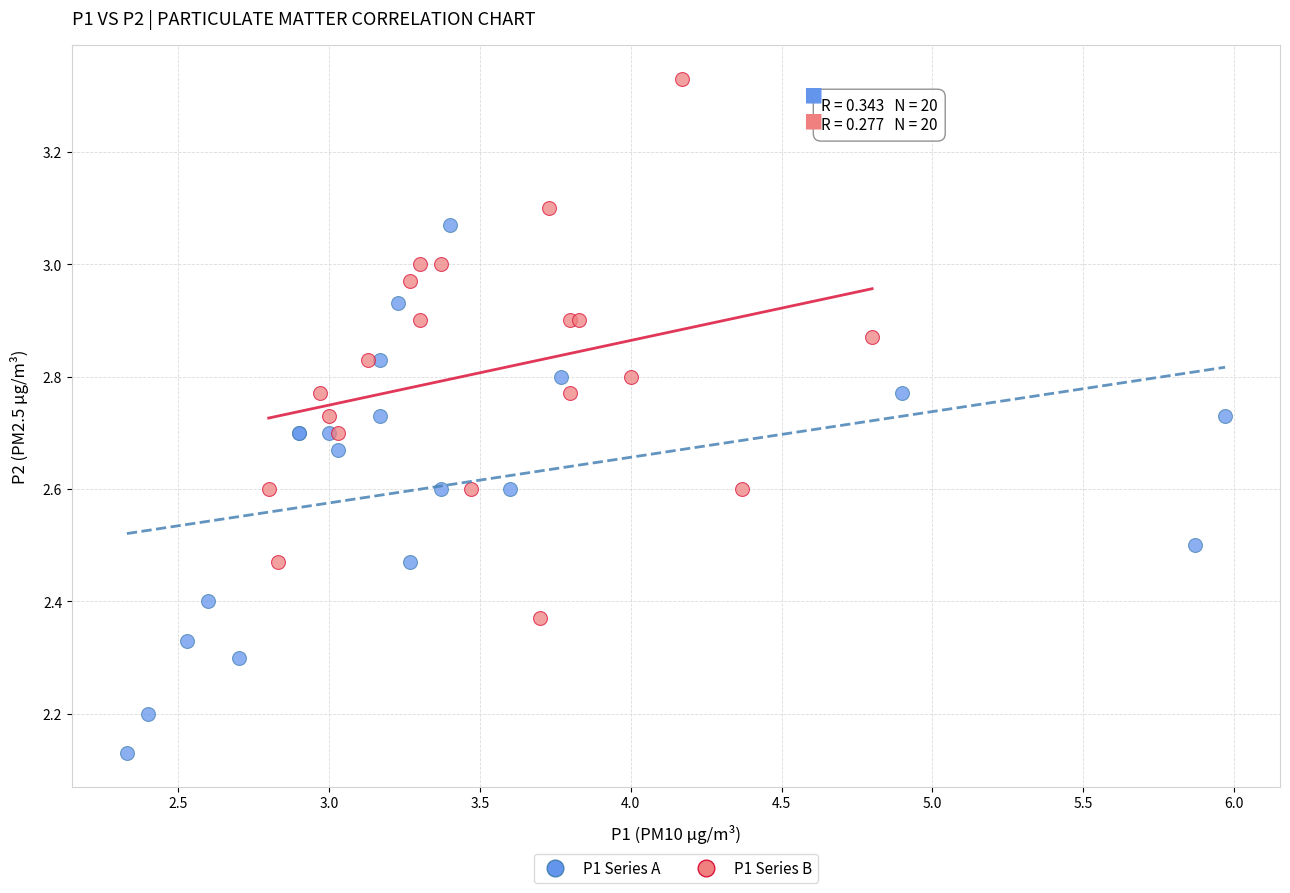

Which series contains the lowest Y value?

P1 Series A